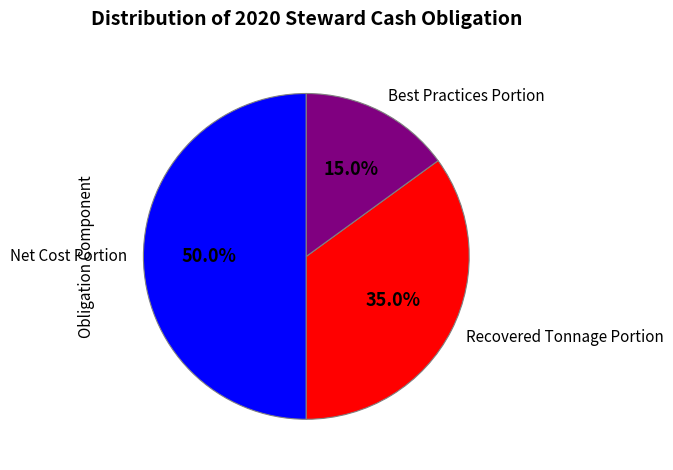

To the nearest percent, what is the difference between the largest and smallest slice percentages?

35%